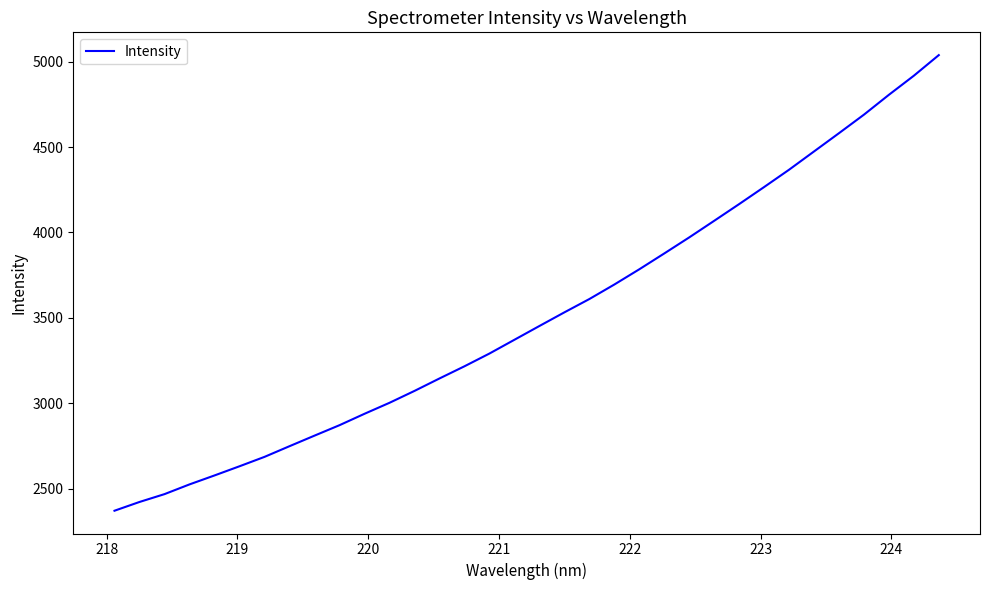

What is the maximum value shown in the chart?

5038.8